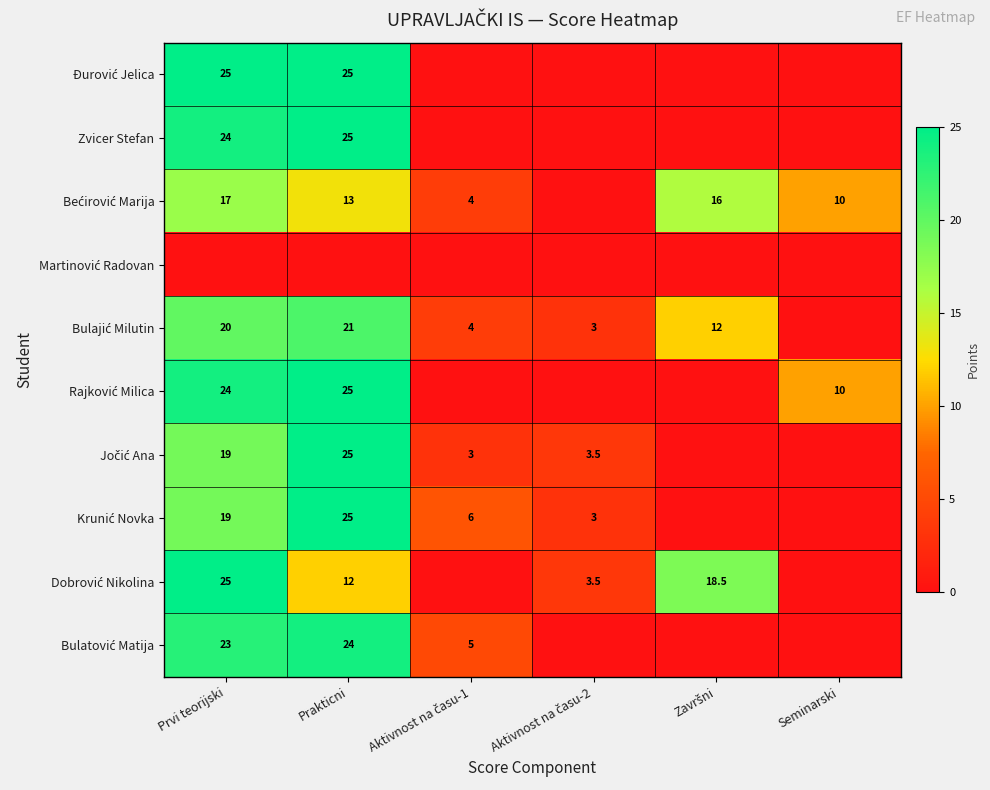

True or false: Zvicer Stefan has a value of 24.0 at Prvi teorijski.

True